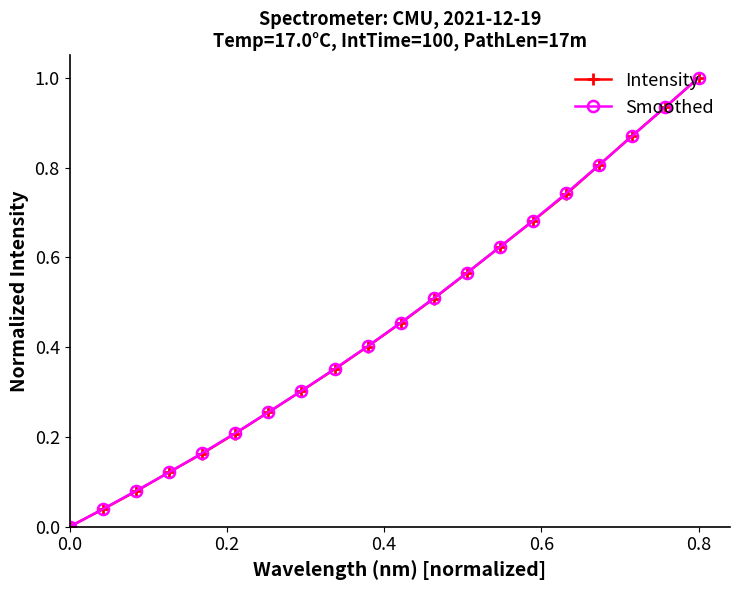

How many series are shown in this chart?

2